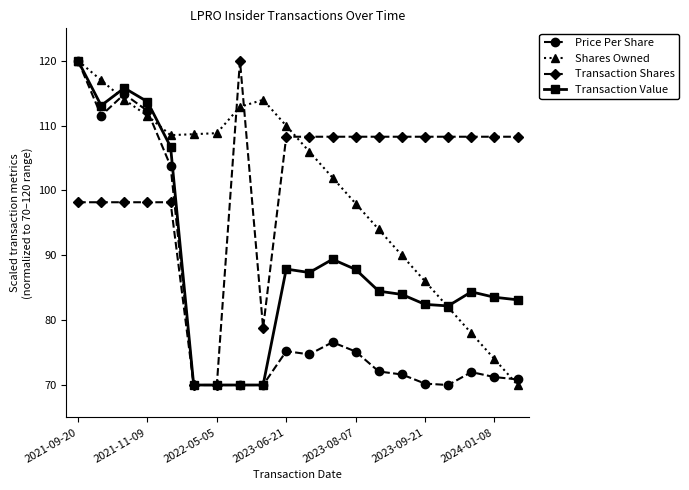

At how many categories does at least one series exceed 93?

20